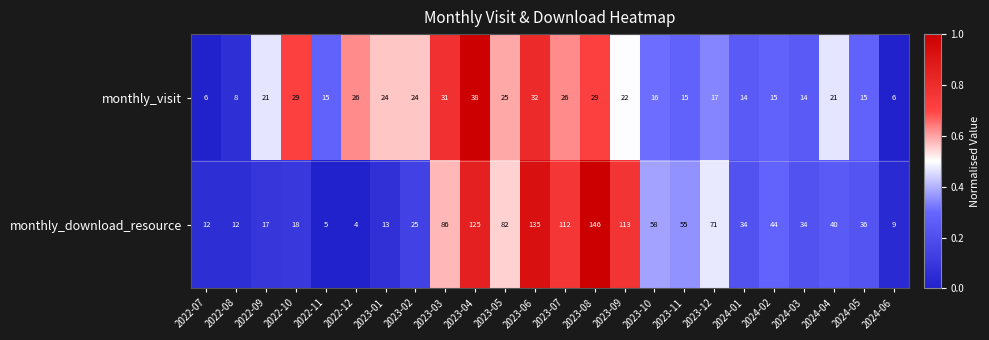

What is the difference between the highest and lowest values at 2023-03?

55